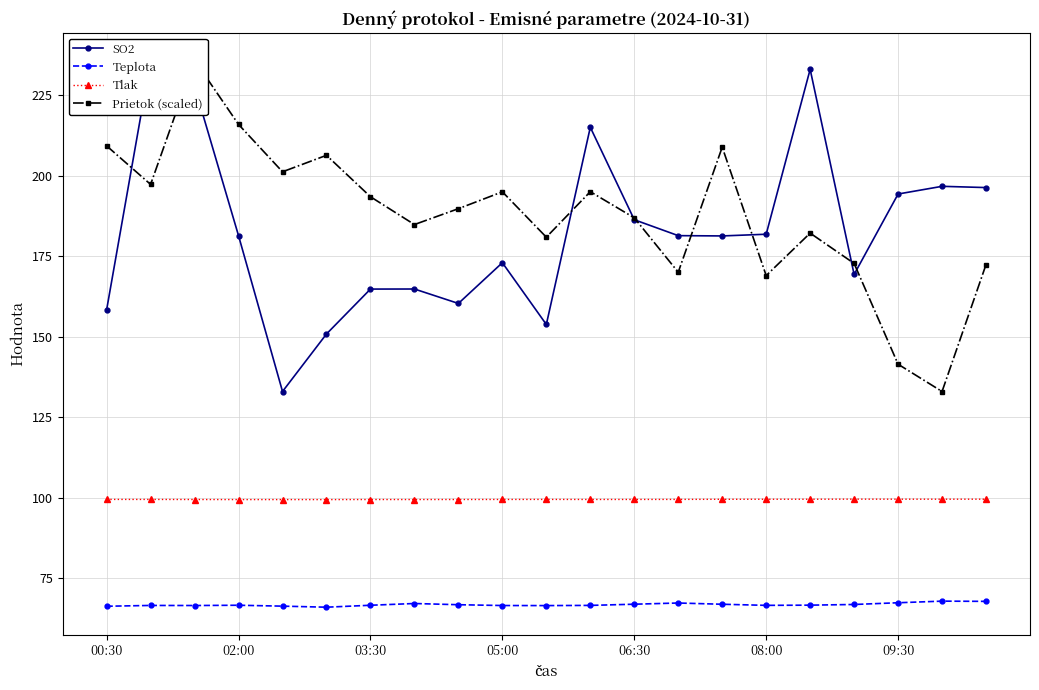

Is it true that Teplota equals 66.2 at 00:30?

True